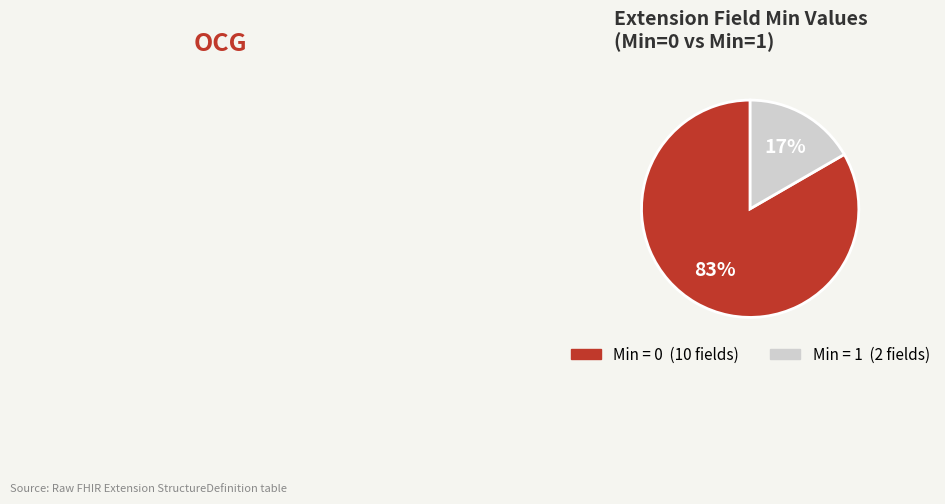

Does any single category account for the majority?

Yes